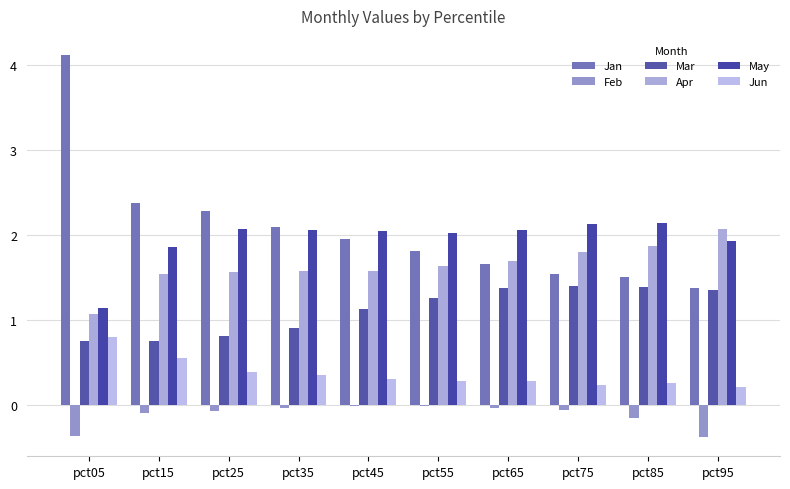

Does the chart contain stacked bars?

No